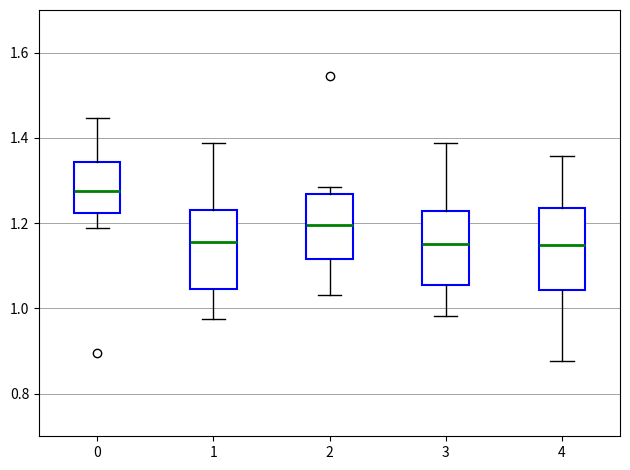

Which box has the highest median line?

0